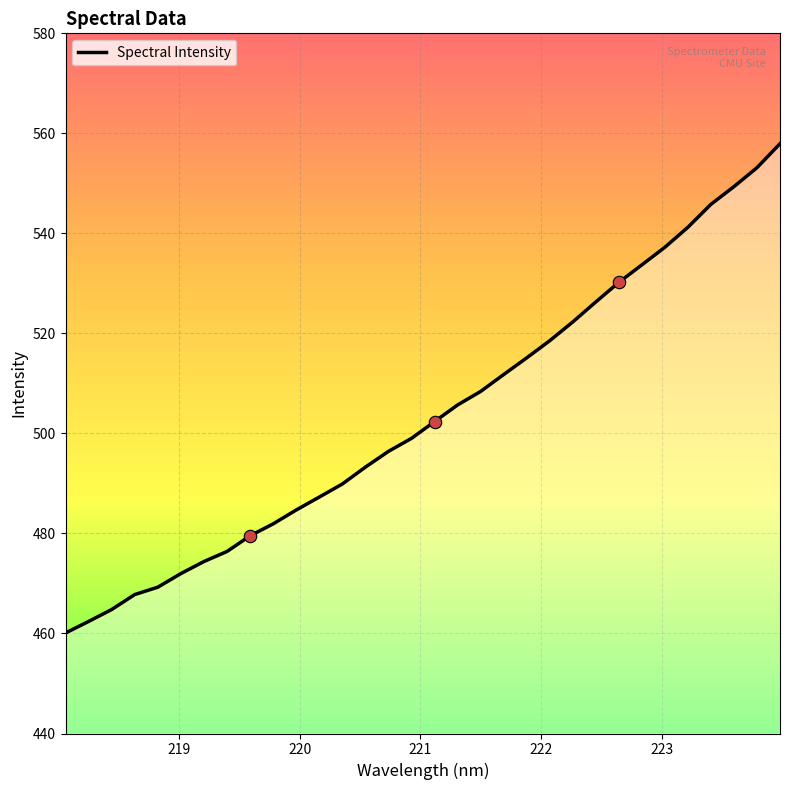

What is the difference between the maximum and minimum values?

97.8